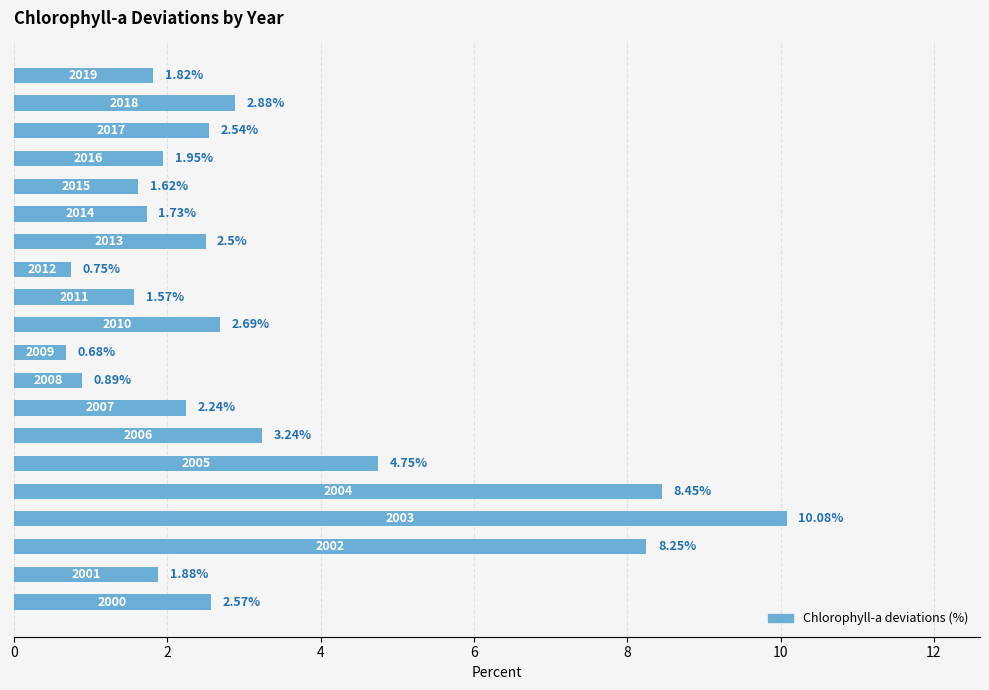

What is the sum of all values?

63.1